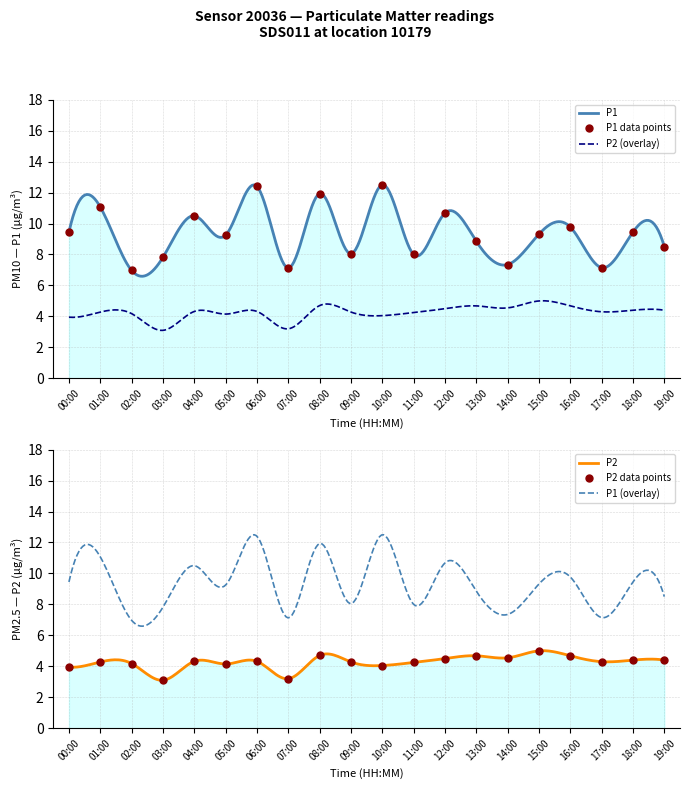

Where is the first local maximum for P1?

01:00